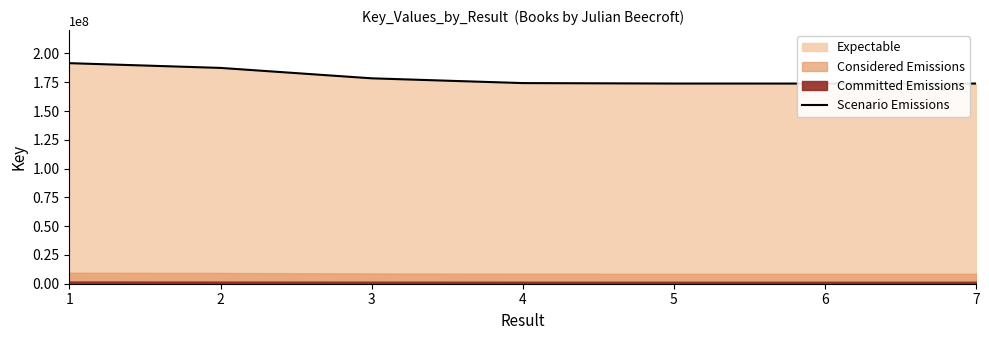

Count the number of values greater than 174287579.

3